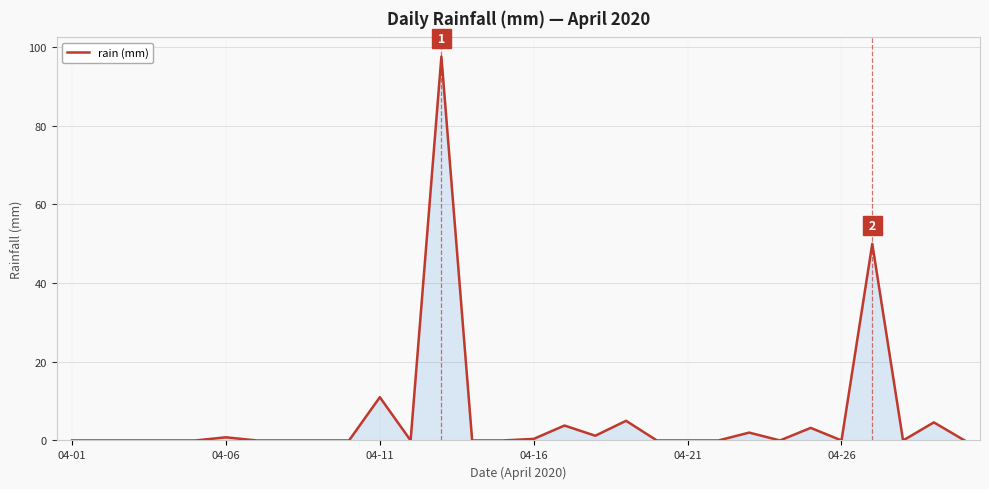

What is the greatest value displayed?

97.6